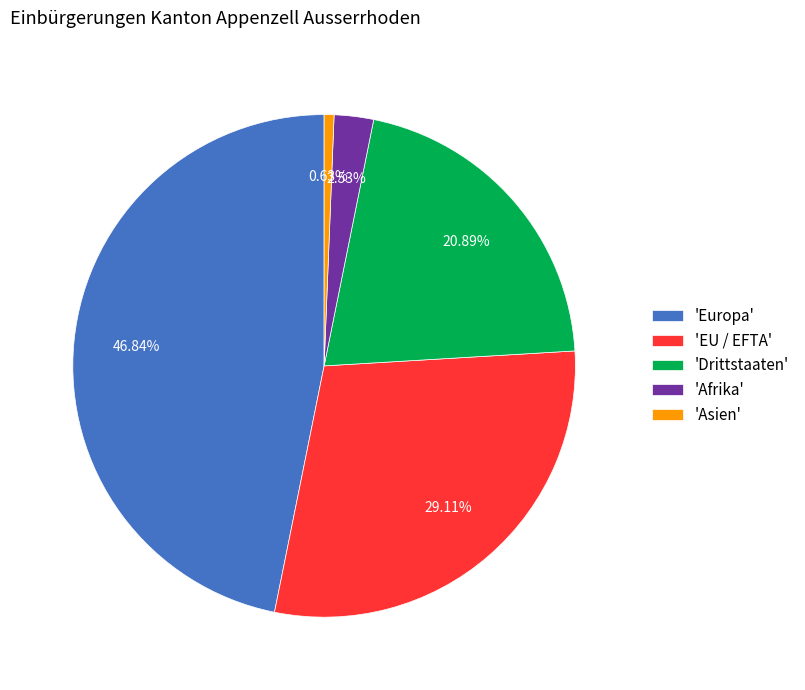

Do 'Drittstaaten' and 'Afrika' together represent more than half of the pie?

No